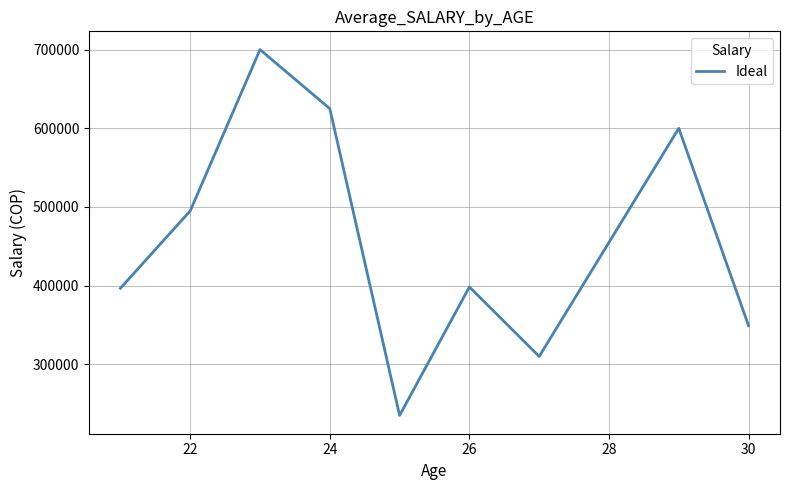

What is the minimum value shown in the chart?

235000.0